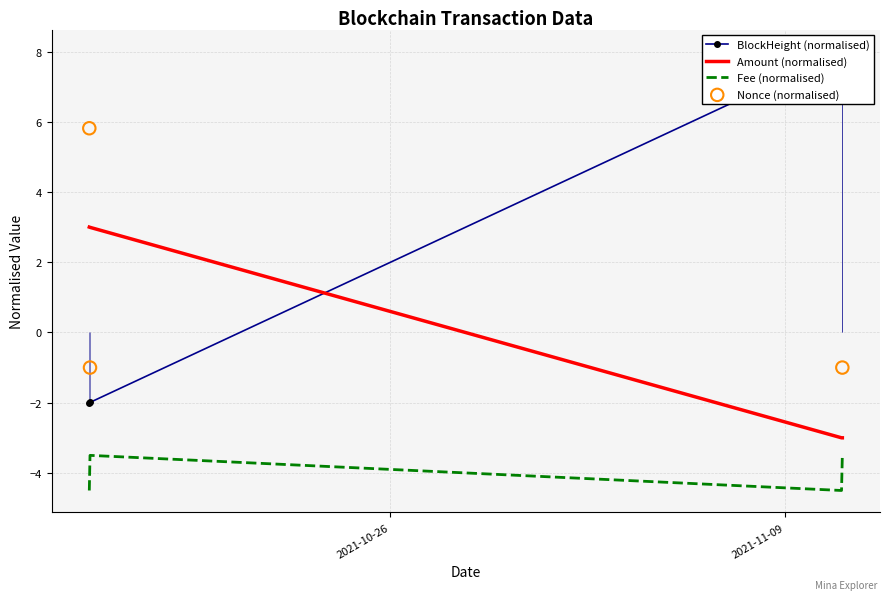

Which series reaches the minimum Y coordinate?

Fee (normalised)